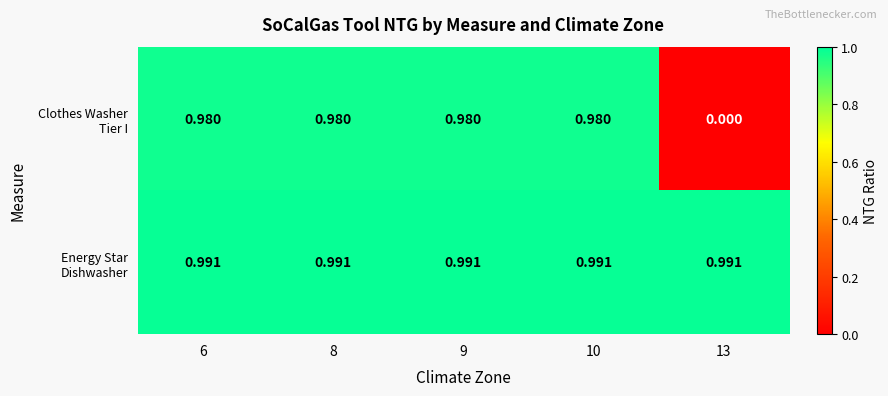

How many series are shown in this chart?

2